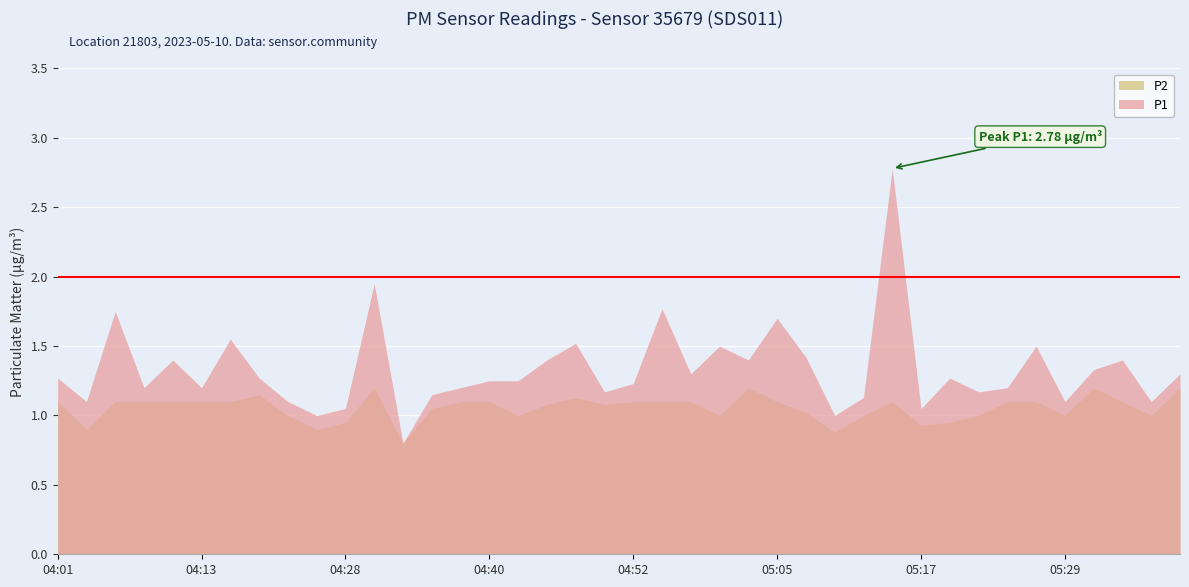

What is the difference between the maximum and minimum values in the P2 series?

0.4